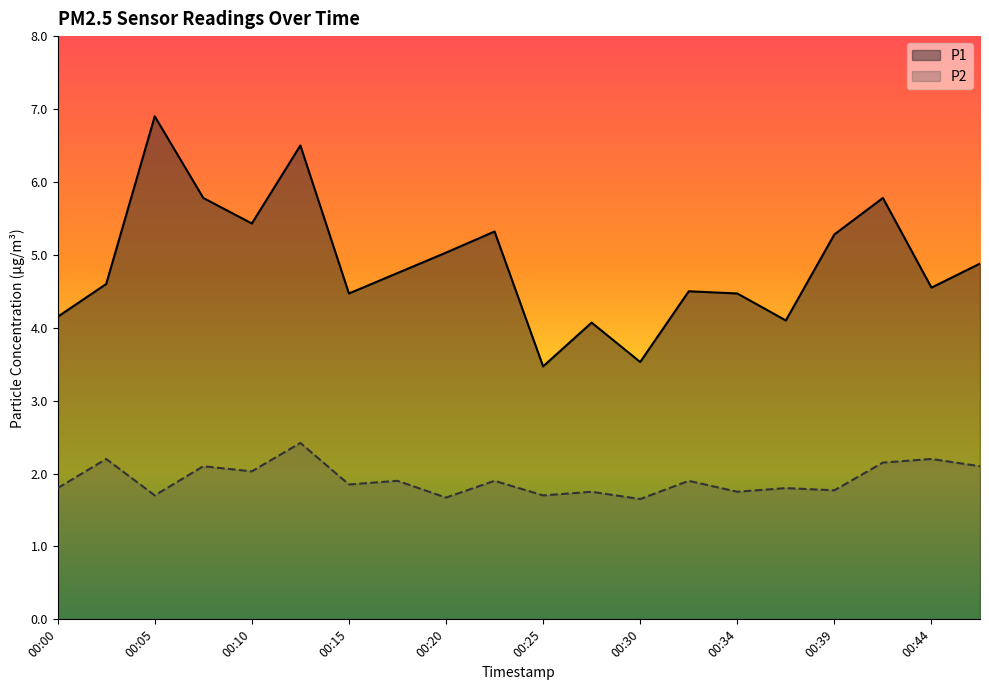

Rank the series by their maximum value, from highest to lowest.

P1, P2